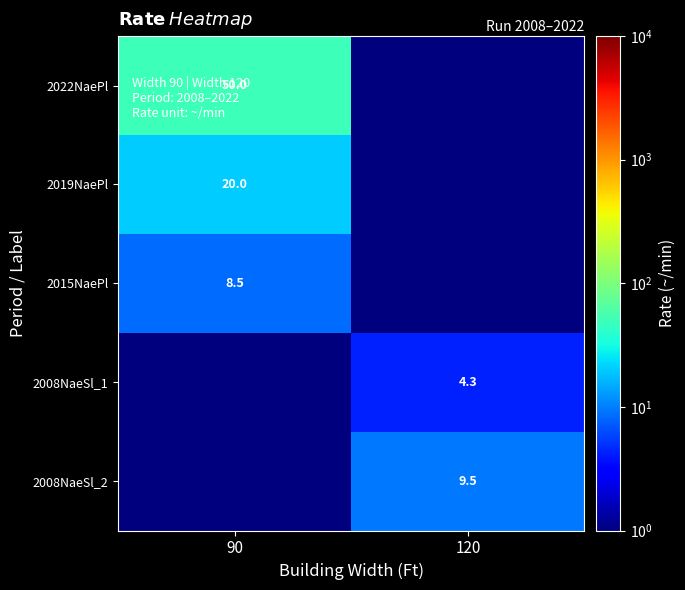

The value of 2008NaeSl_1 at 120 is 4.3. True or false?

True